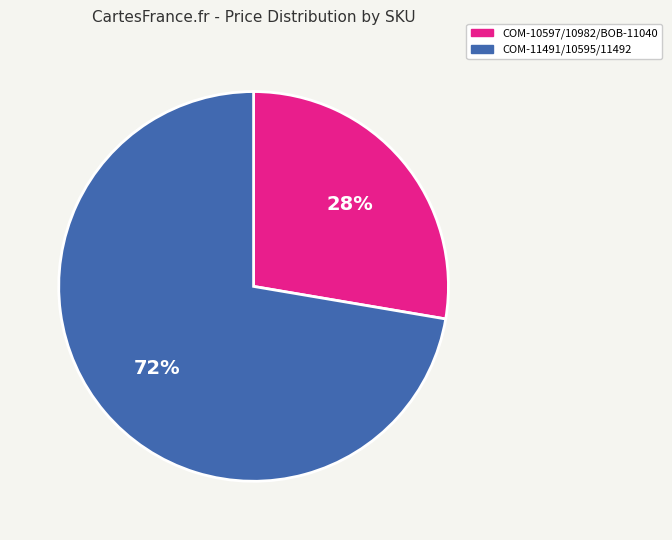

How many segments does this pie chart have?

2